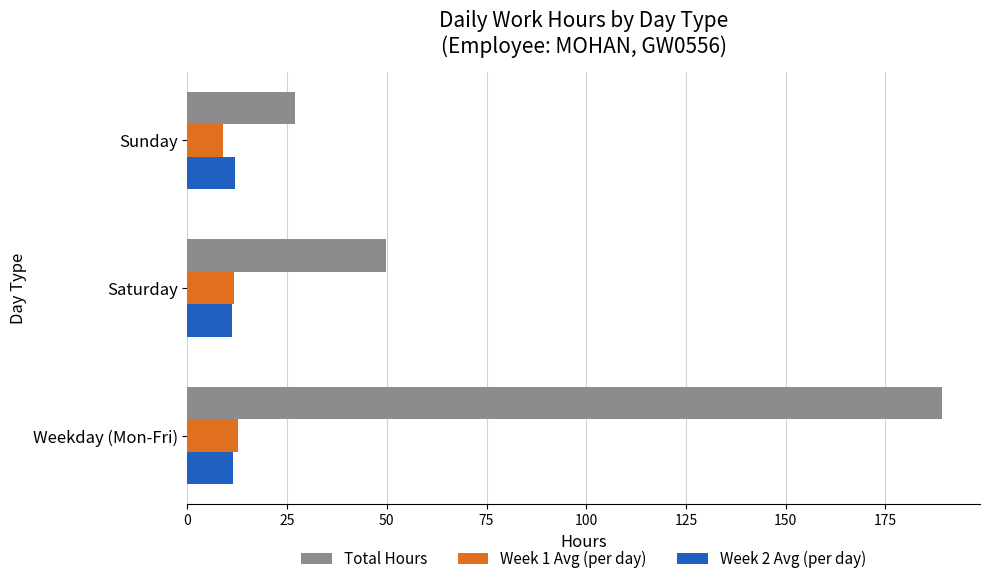

Where is Total Hours nearest to the value 108?

Saturday